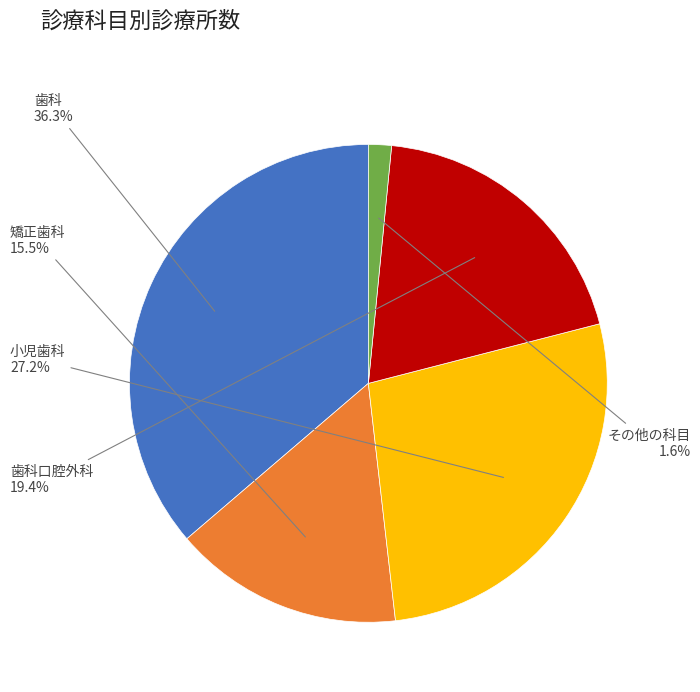

Does any single category account for the majority?

No